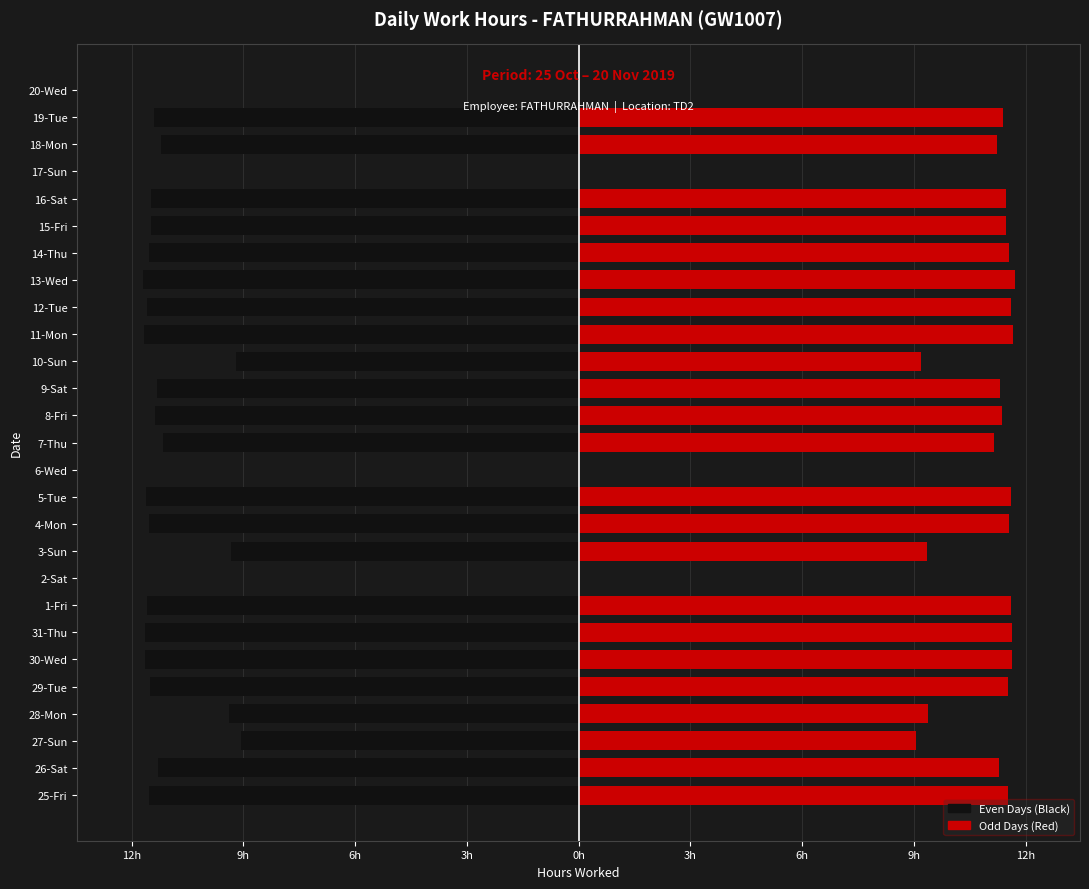

At how many categories does at least one series exceed -4?

27